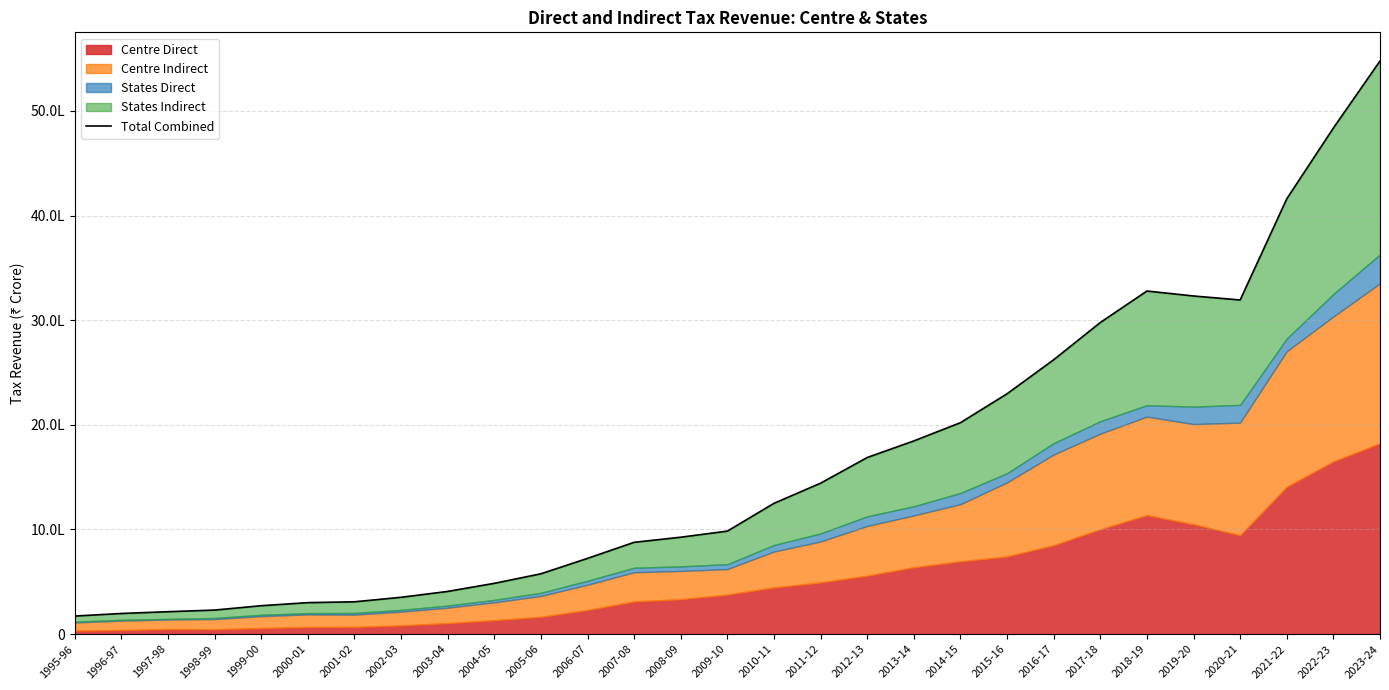

What position from the right is 2023-24?

1